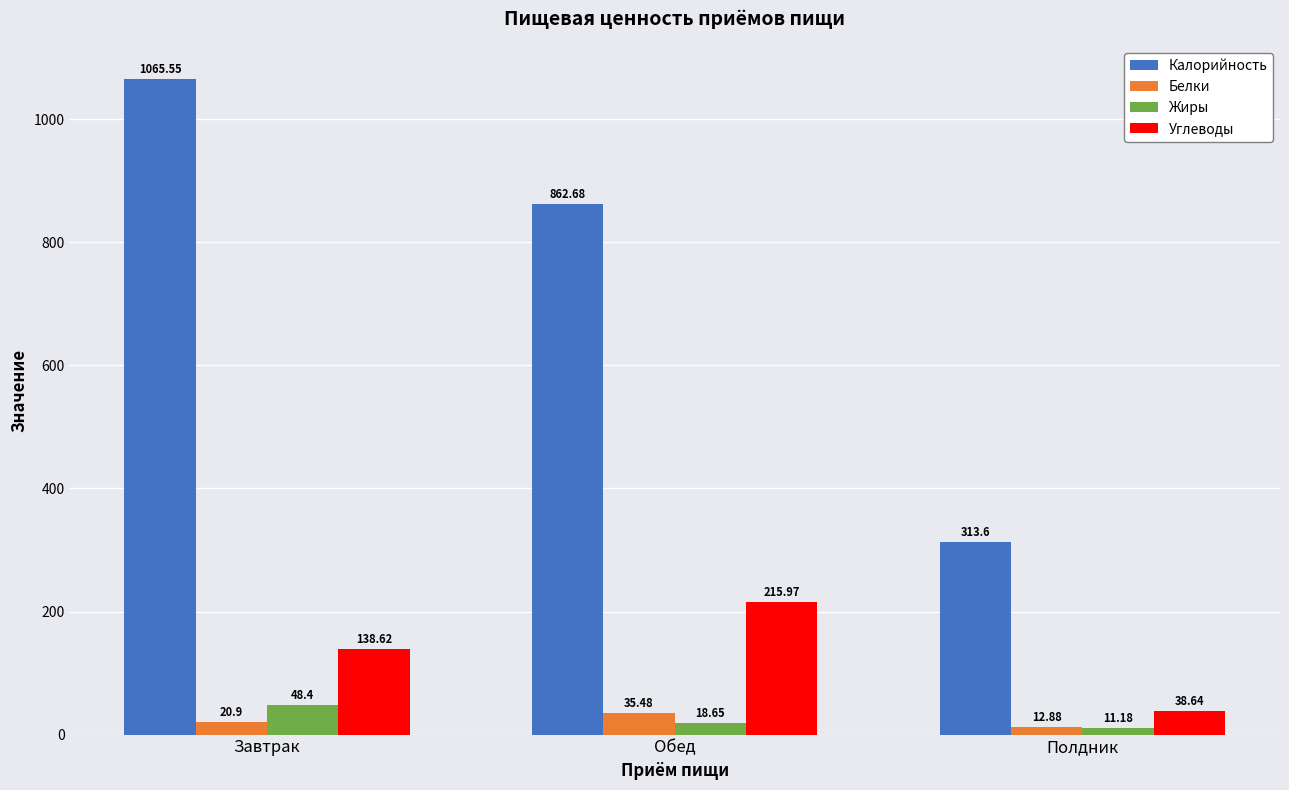

What is the average value of the Калорийность series?

747.3